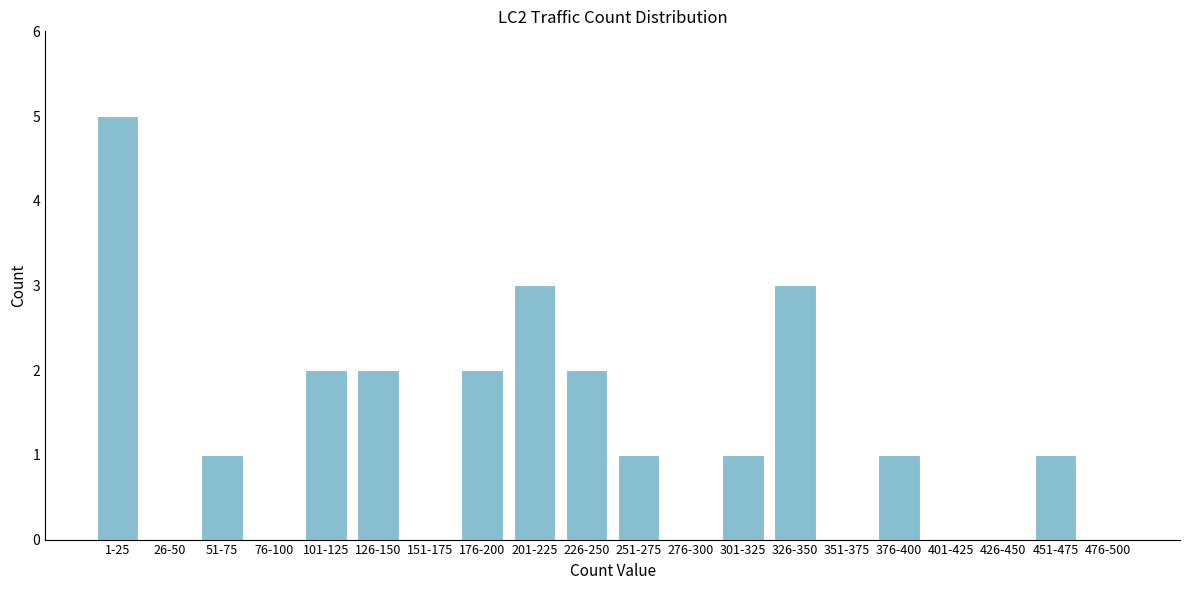

Reading right to left, list all the values displayed in this chart.

476-500=0	451-475=1	426-450=0	401-425=0	376-400=1	351-375=0	326-350=3	301-325=1	276-300=0	251-275=1	226-250=2	201-225=3	176-200=2	151-175=0	126-150=2	101-125=2	76-100=0	51-75=1	26-50=0	1-25=5